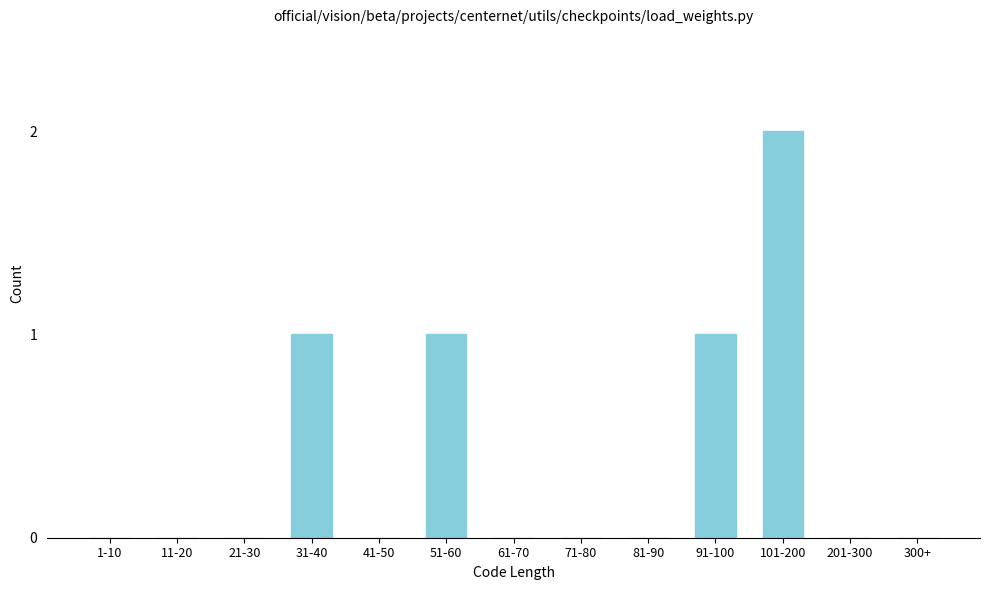

Reading left to right, extract all data points from this chart.

1-10=0	11-20=0	21-30=0	31-40=1	41-50=0	51-60=1	61-70=0	71-80=0	81-90=0	91-100=1	101-200=2	201-300=0	300+=0